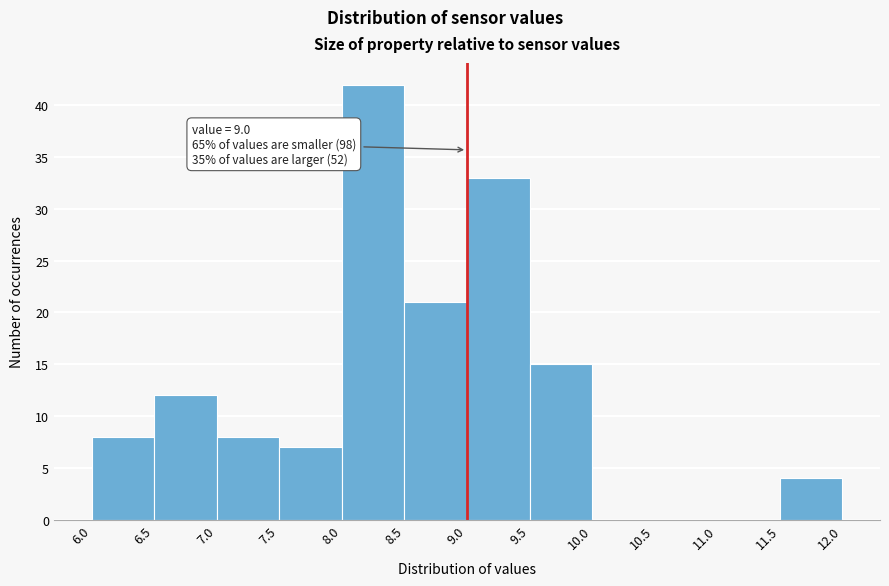

Which range on the x-axis has the tallest bar?

8.0 to 8.5